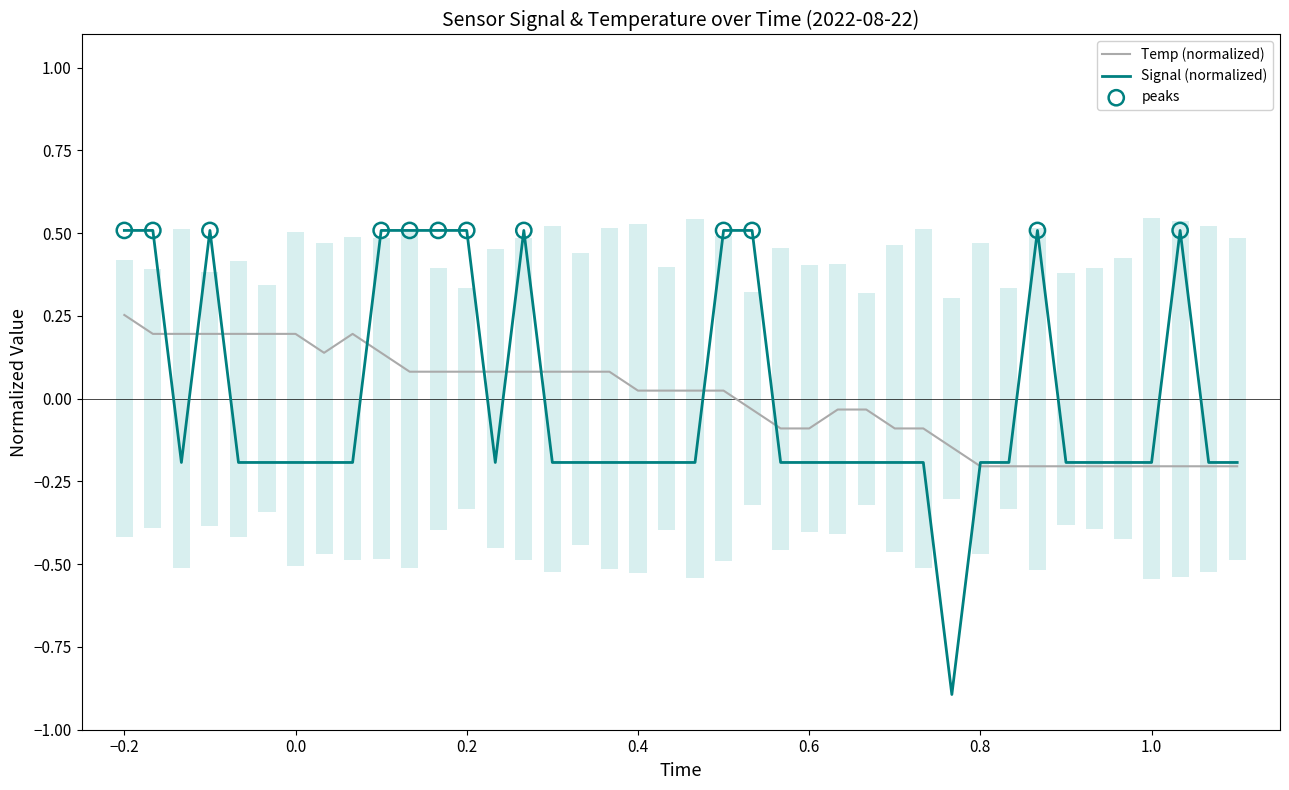

What is the total value across all series at 00:25?

0.6